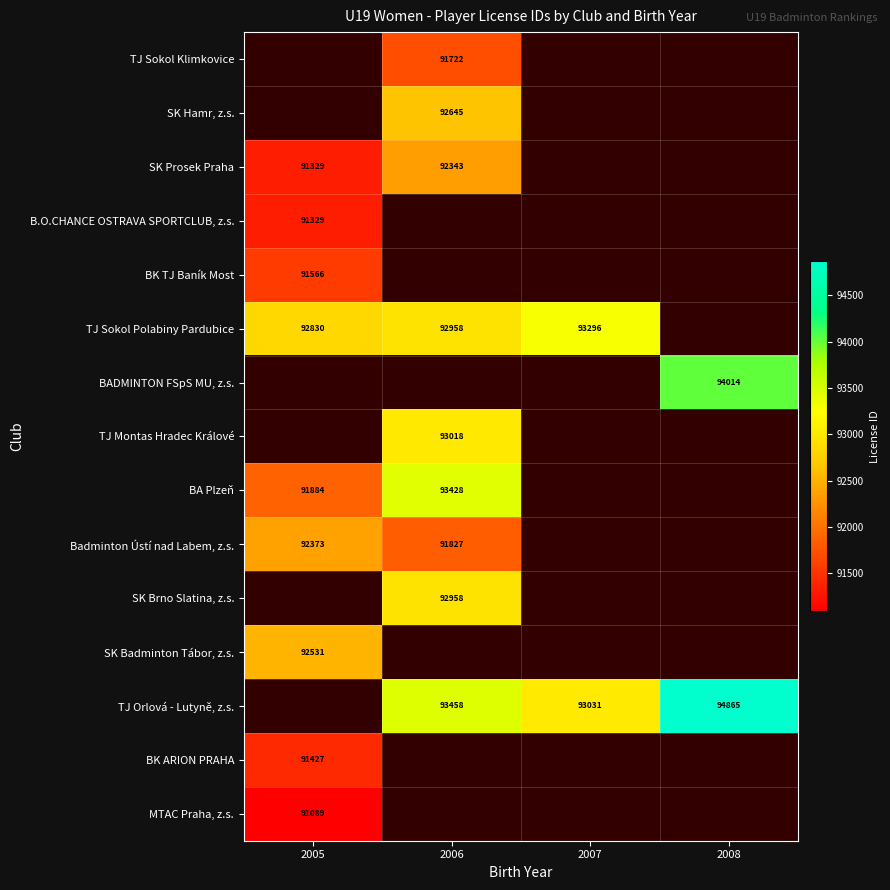

Count the number of data series in this chart.

15